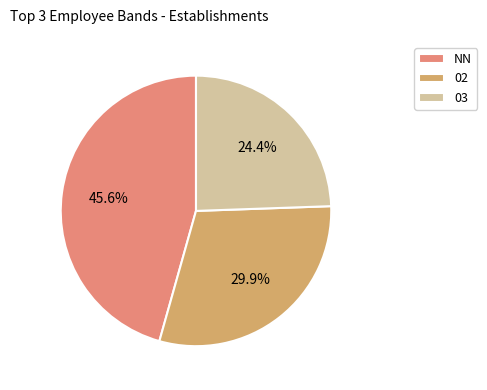

Approximately how many times larger is the value at 02 compared to NN?

0.7